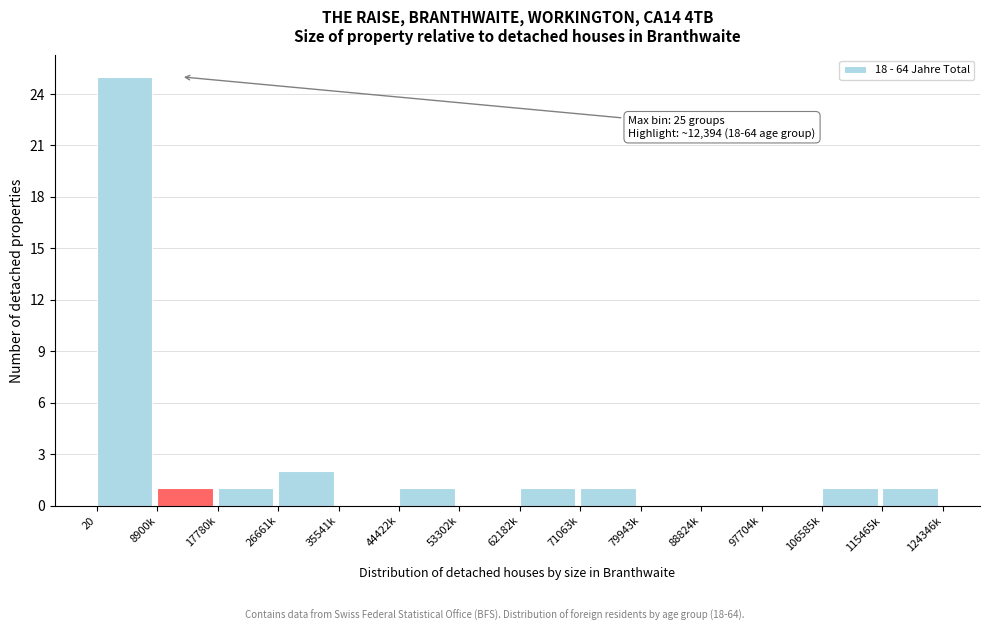

Reading left to right, list all the values displayed in this chart.

20=25	8900k=1	17780k=1	26661k=2	35541k=0	44422k=1	53302k=0	62182k=1	71063k=1	79943k=0	88824k=0	97704k=0	106585k=1	115465k=1